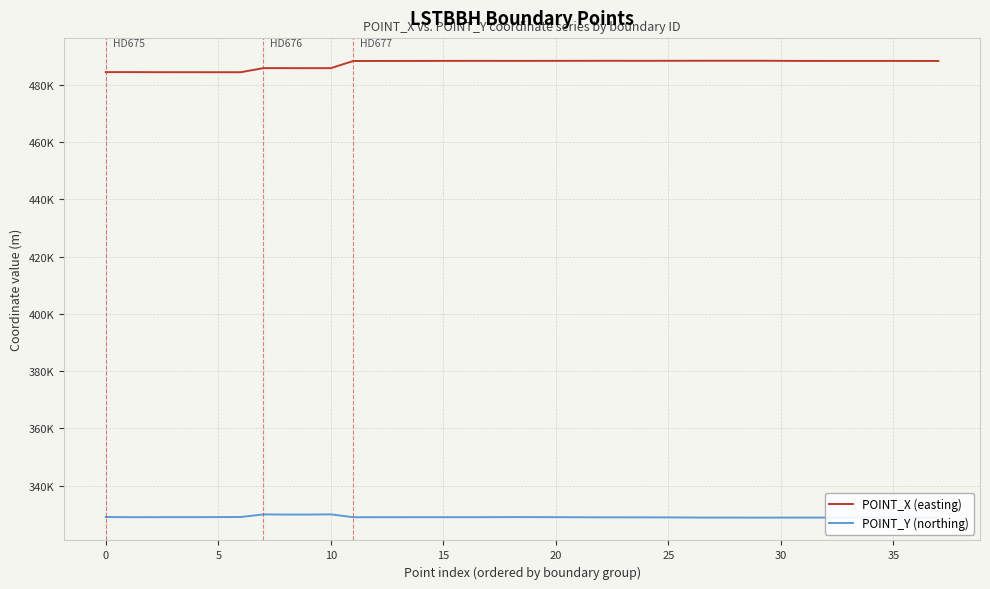

What are all the series names shown in the legend?

POINT_X (easting), POINT_Y (northing)